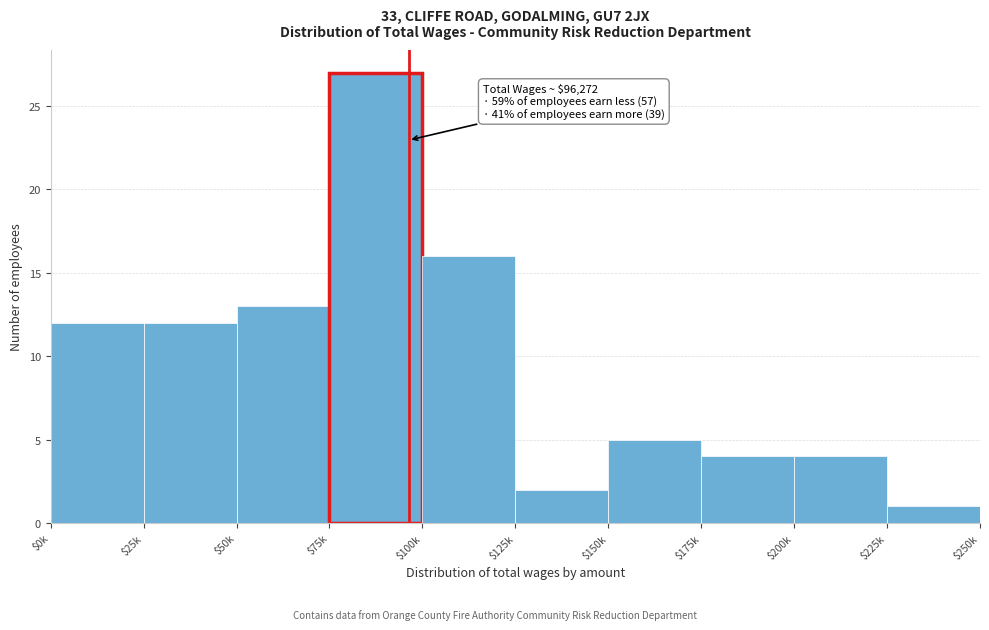

Reading left to right, transcribe all the data shown in this chart.

12	12	13	27	16	2	5	4	4	1